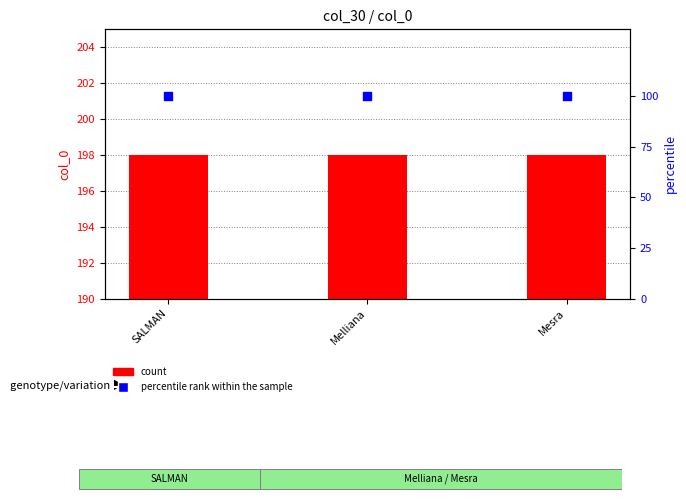

Is the value of percentile rank within the sample at Mesra greater than the value of count at SALMAN?

No